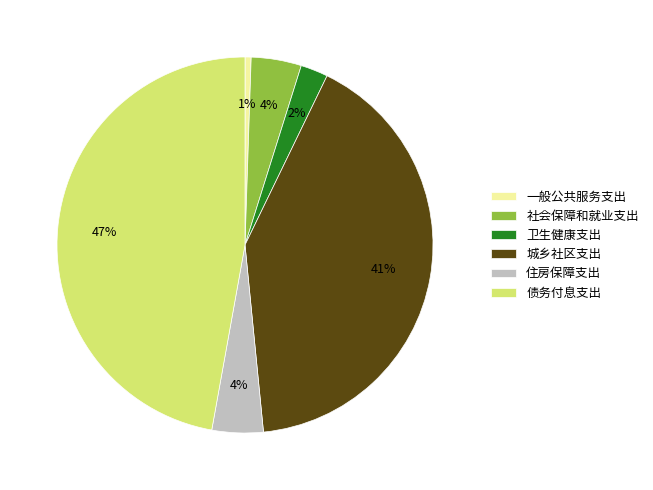

Count the number of slices in the pie.

6